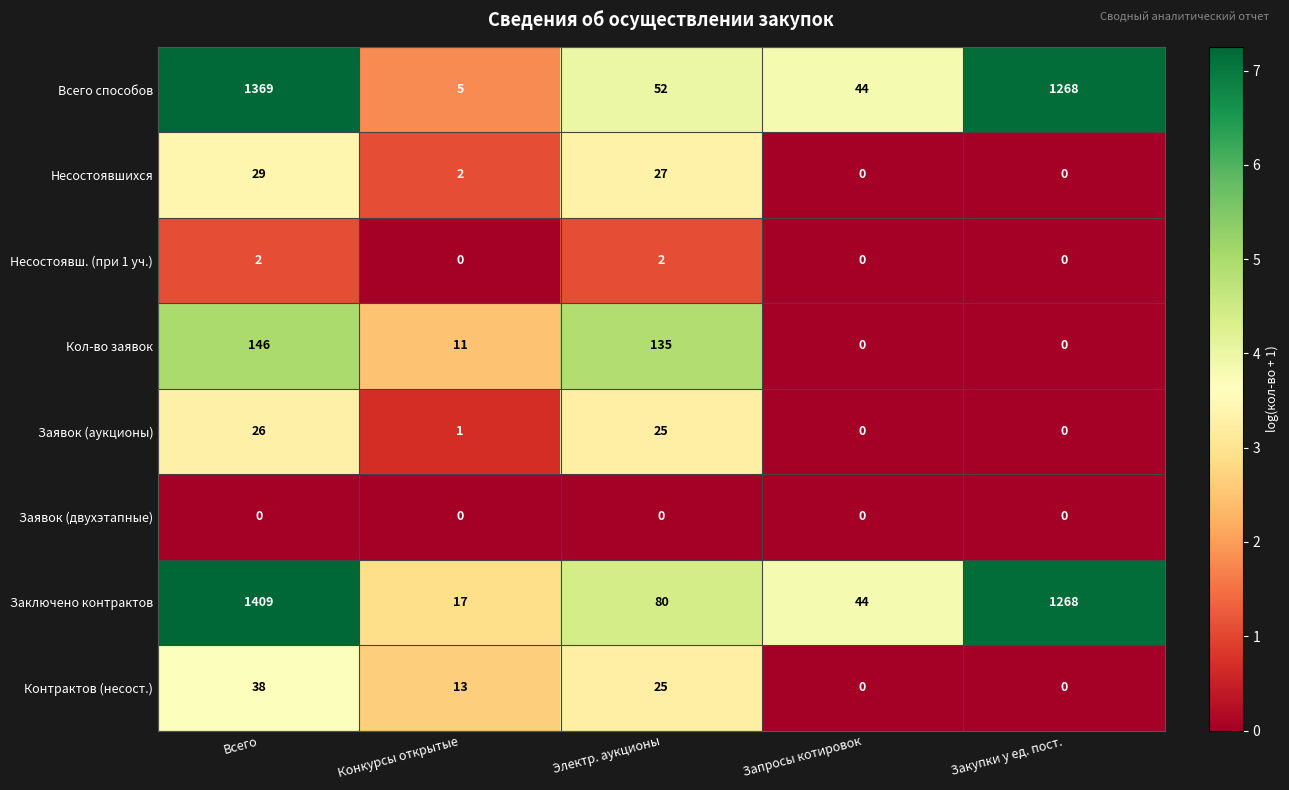

What is the spread (max minus min) of values at Закупки у ед. пост.?

1268